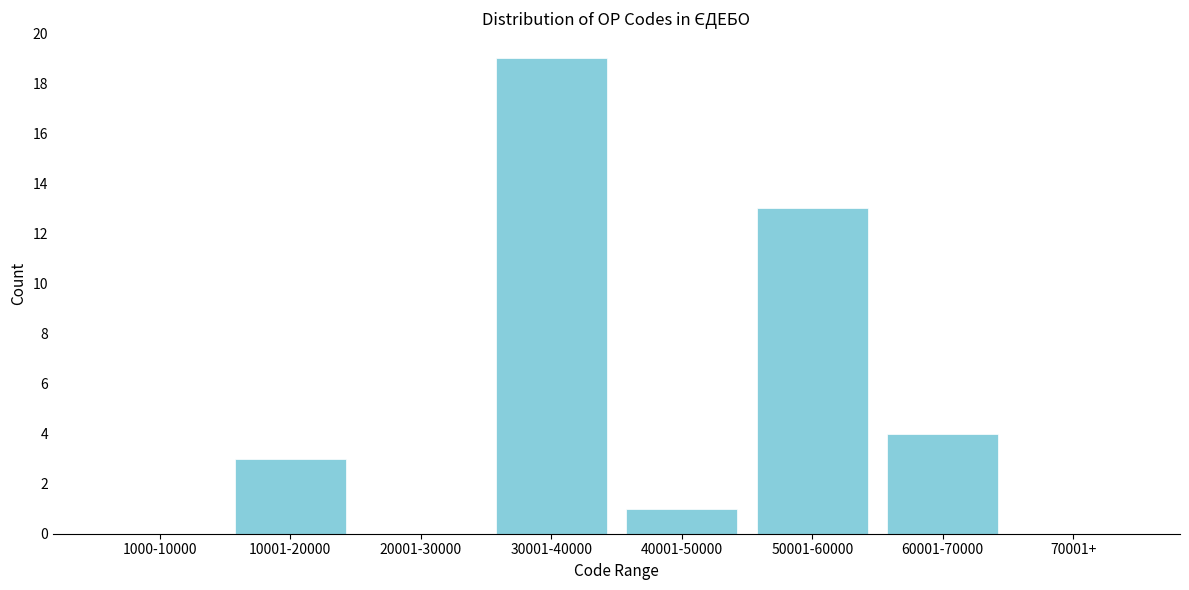

Reading left to right, extract all data points from this chart.

1000-10000=0	10001-20000=3	20001-30000=0	30001-40000=19	40001-50000=1	50001-60000=13	60001-70000=4	70001+=0